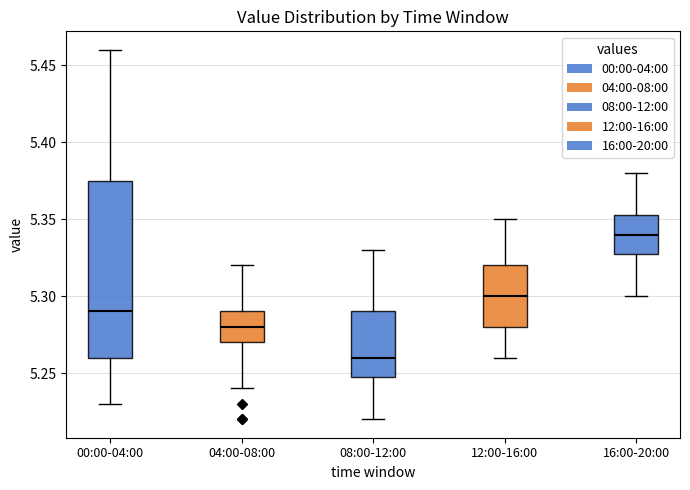

Where does the lower whisker of the box for 12:00-16:00 end on the y-axis? The values are not printed on the chart, so give them approximately, as read against the axis.

5.260